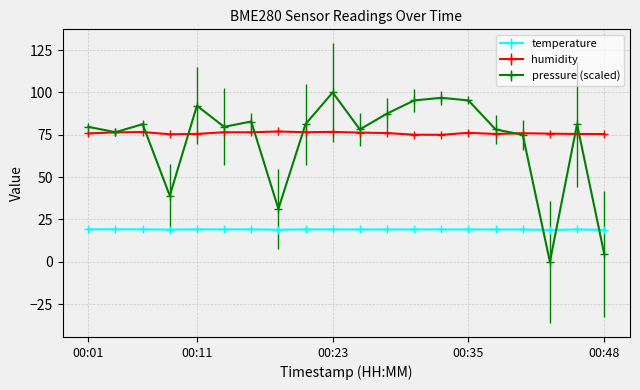

At how many categories does at least one series exceed 13?

20